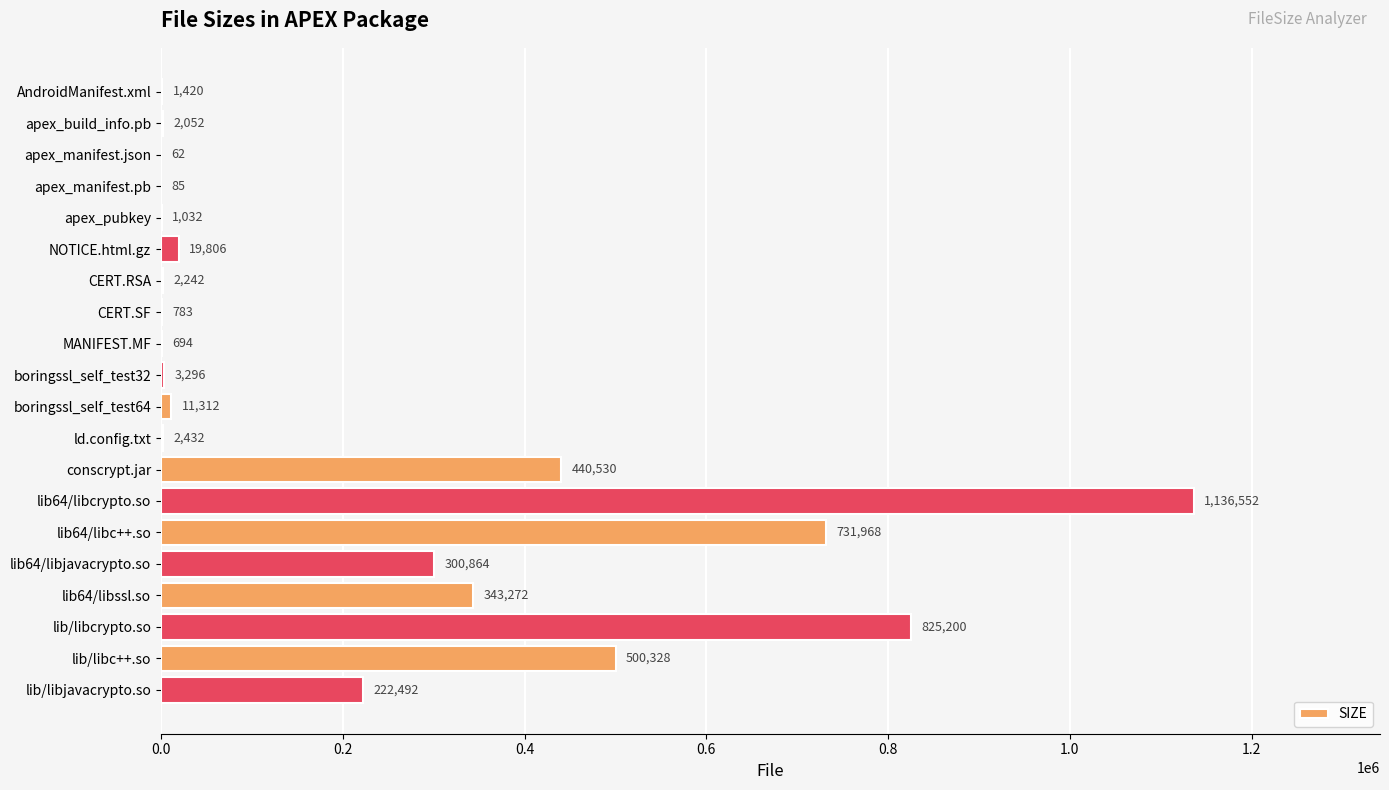

How many data points does each series have?

20